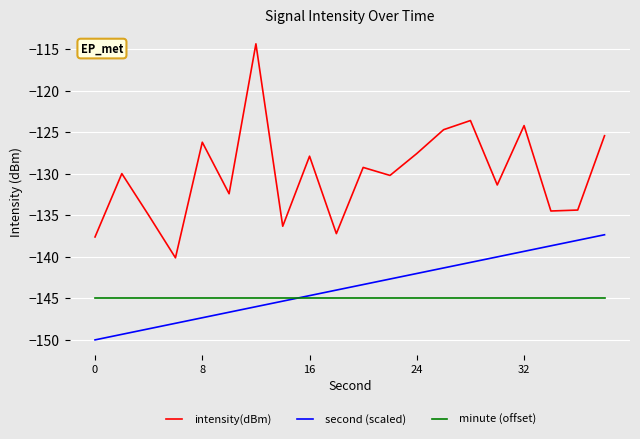

True or false: intensity(dBm) and second (scaled) cross at least once.

False